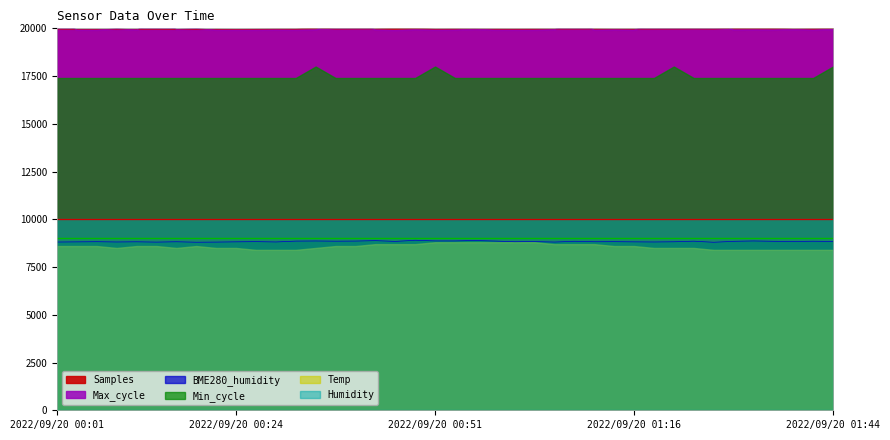

In Max_cycle, how many points are lower than both neighbors (excluding endpoints)?

11